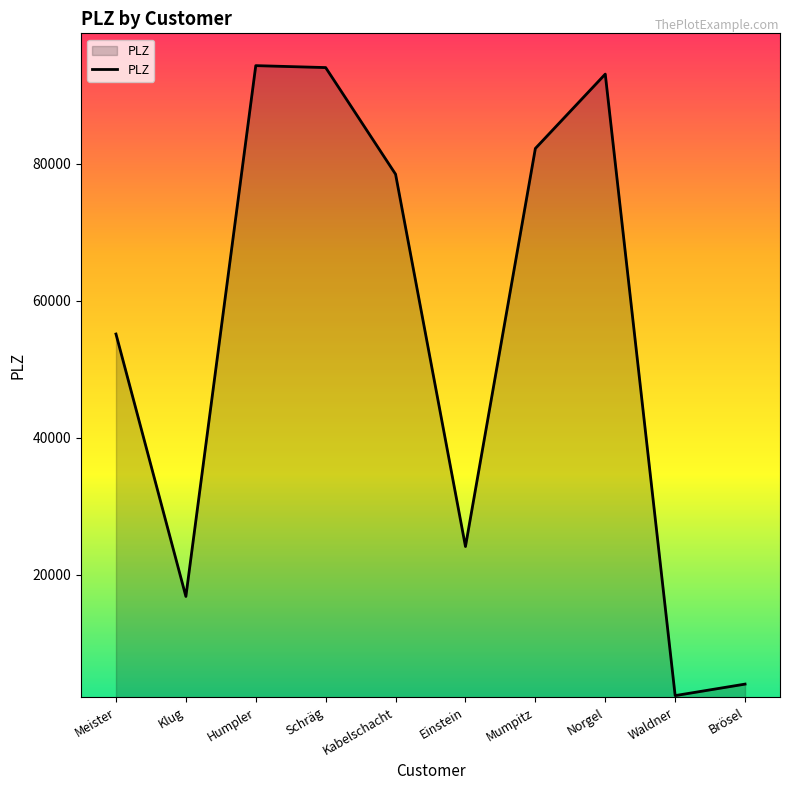

Which has a higher value, Brösel or Norgel?

Norgel